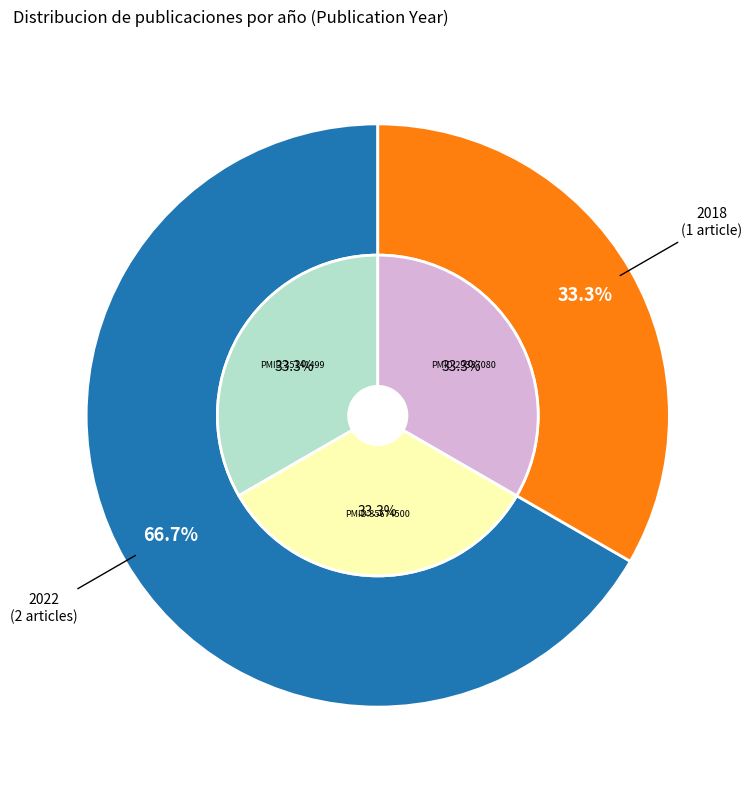

The PMID:35674500 slice represents 45% of the pie. True or false?

False